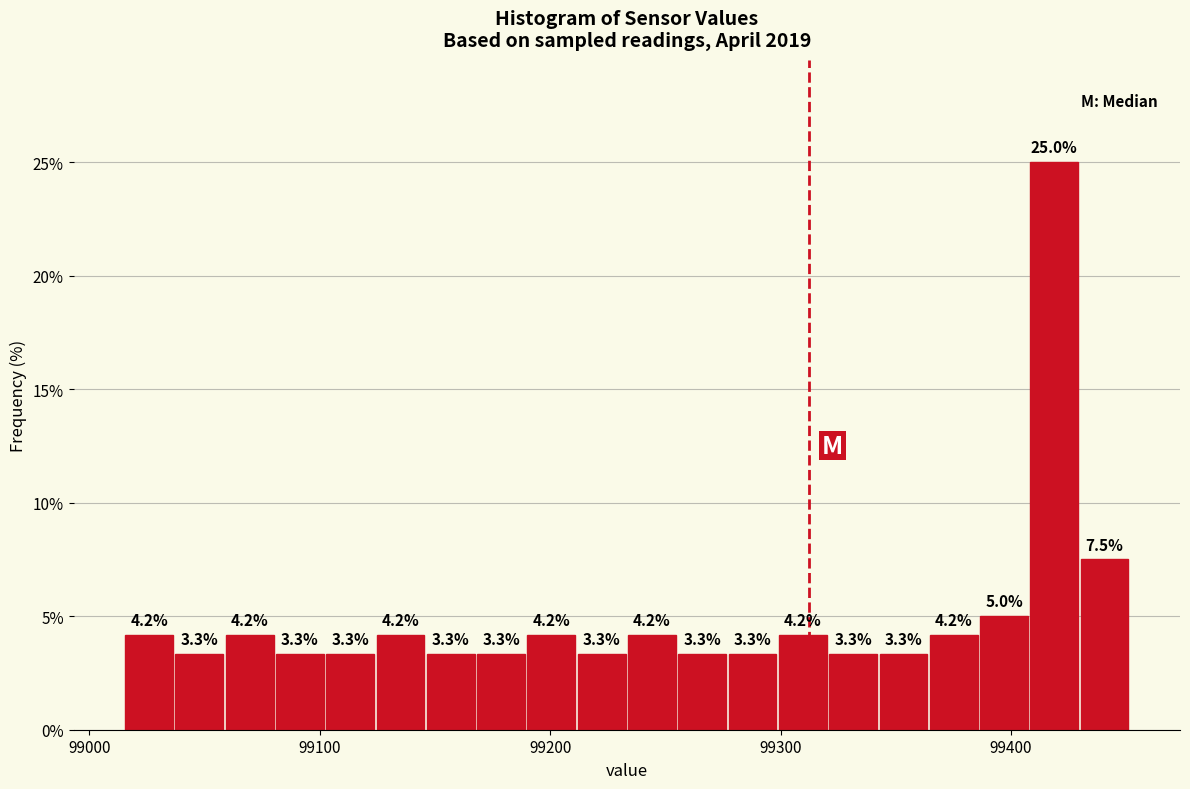

Read against the x-axis, roughly where is the centre of the tallest bar?

99420